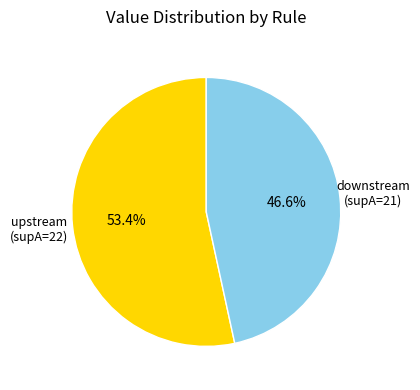

Which has a higher value, downstream (supA=21) or upstream (supA=22)?

upstream (supA=22)